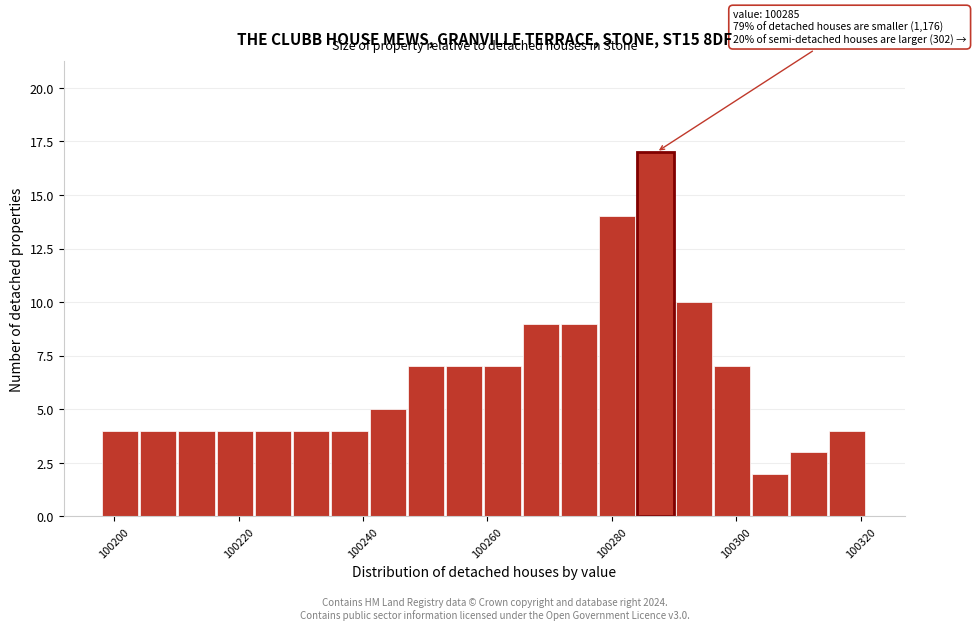

Read against the x-axis, roughly where is the centre of the tallest bar?

100288